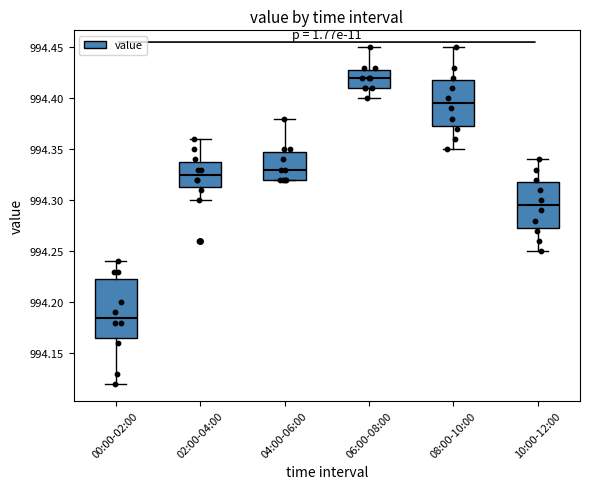

Which box has the highest median line?

06:00-08:00